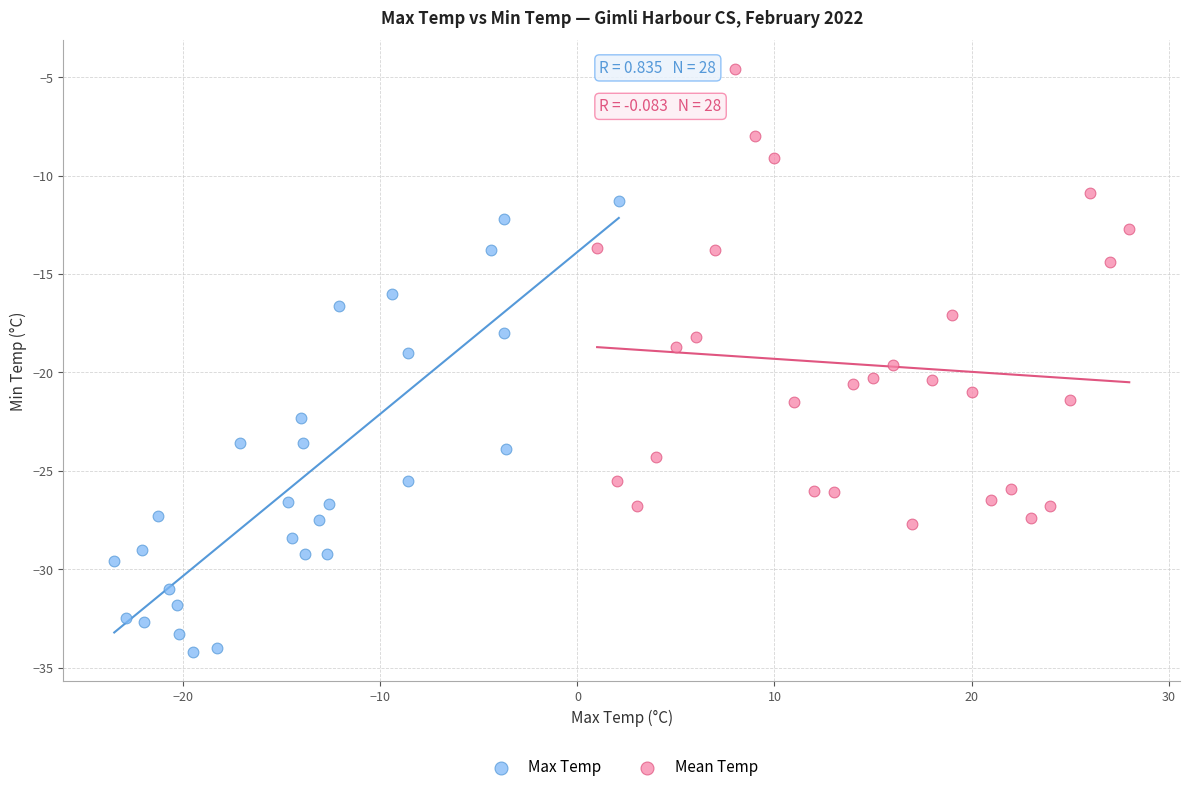

Which series reaches the maximum Y coordinate?

Mean Temp